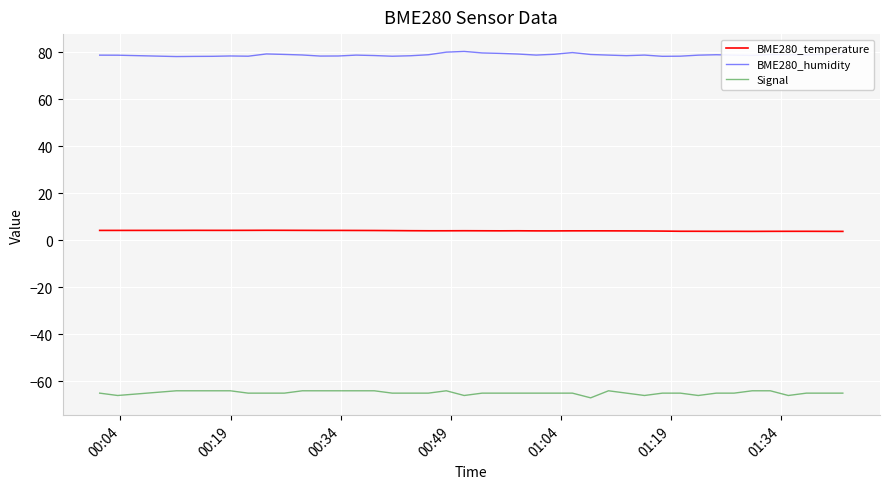

At how many categories does at least one series exceed 10?

40